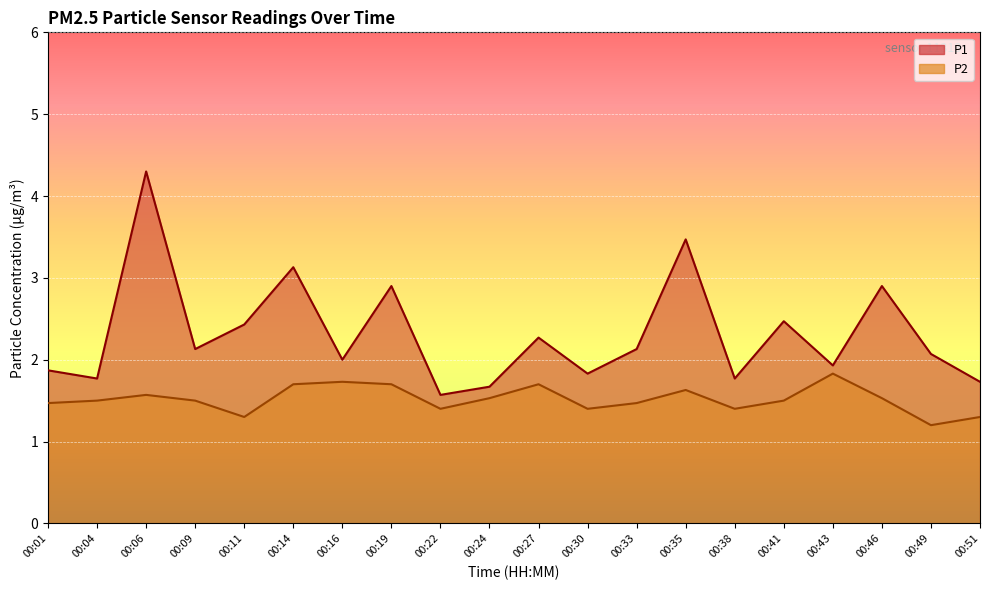

List the series in order of their peak value, lowest first.

P2, P1